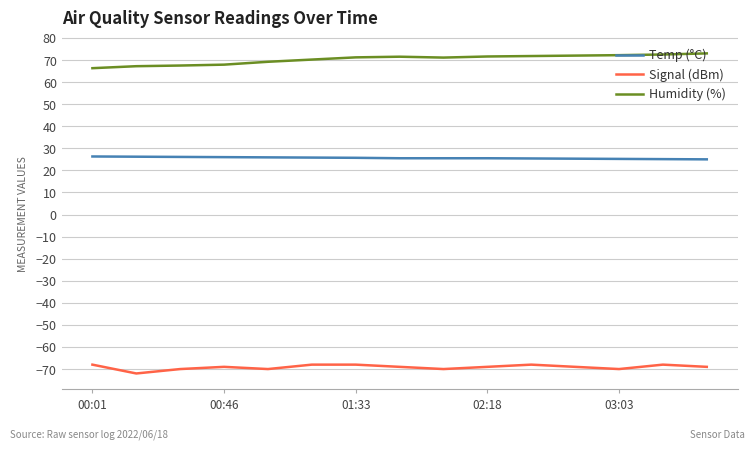

What is the highest value of the Signal (dBm) series?

-68.0